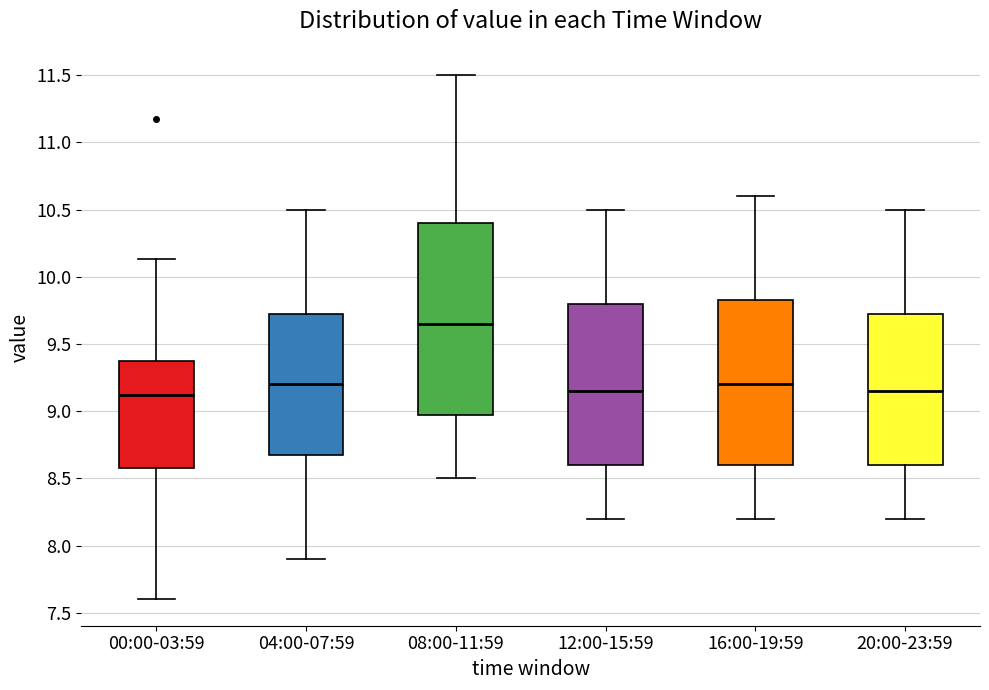

Reading left to right, read every box against the y-axis: the position of its median line, the range the box covers, and the ends of its whiskers. The values are not printed on the chart, so give them approximately, as read against the axis.

00:00-03:59: median 9.10, box 8.60 to 9.35, whiskers 7.60 to 10.15
04:00-07:59: median 9.20, box 8.70 to 9.75, whiskers 7.90 to 10.50
08:00-11:59: median 9.65, box 9.00 to 10.40, whiskers 8.50 to 11.50
12:00-15:59: median 9.15, box 8.60 to 9.80, whiskers 8.20 to 10.50
16:00-19:59: median 9.20, box 8.60 to 9.85, whiskers 8.20 to 10.60
20:00-23:59: median 9.15, box 8.60 to 9.75, whiskers 8.20 to 10.50